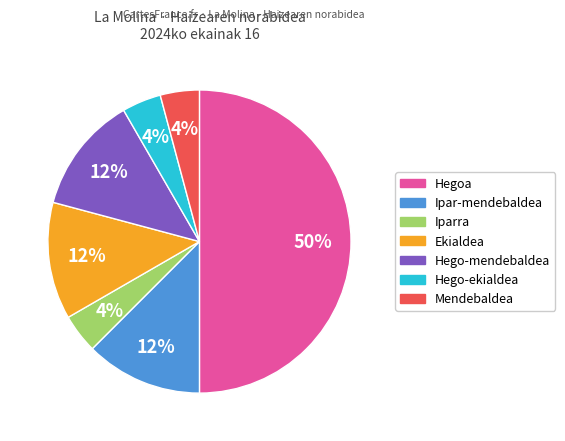

To the nearest percent, what is the difference between the Iparra and Ekialdea slice percentages?

8%